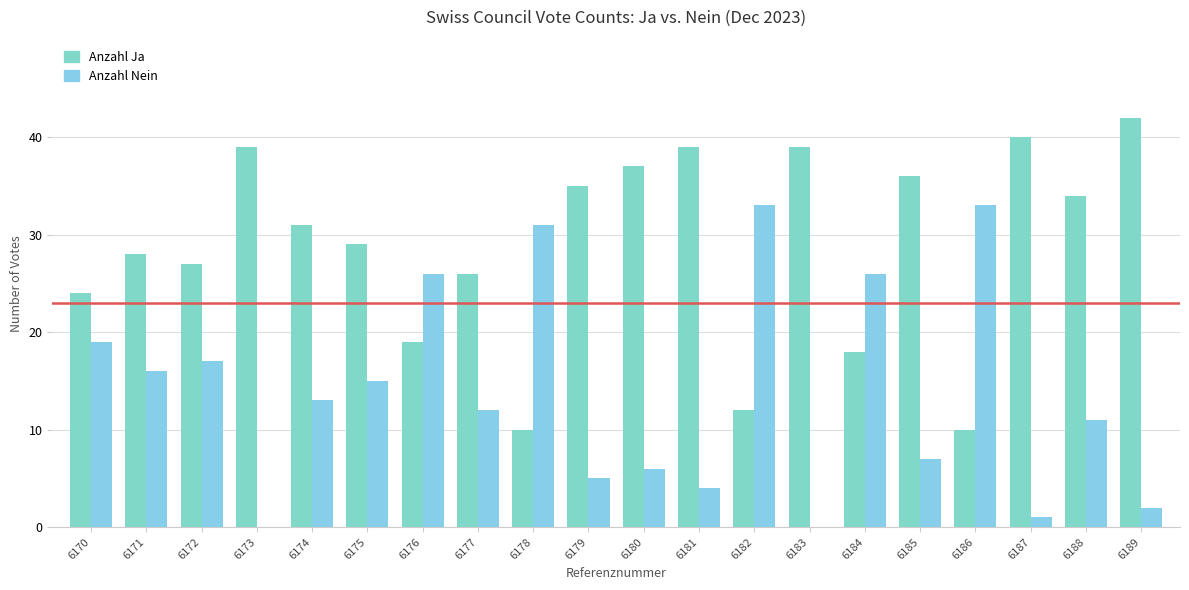

The Anzahl Nein series shows 10 at 6175. True or false?

False